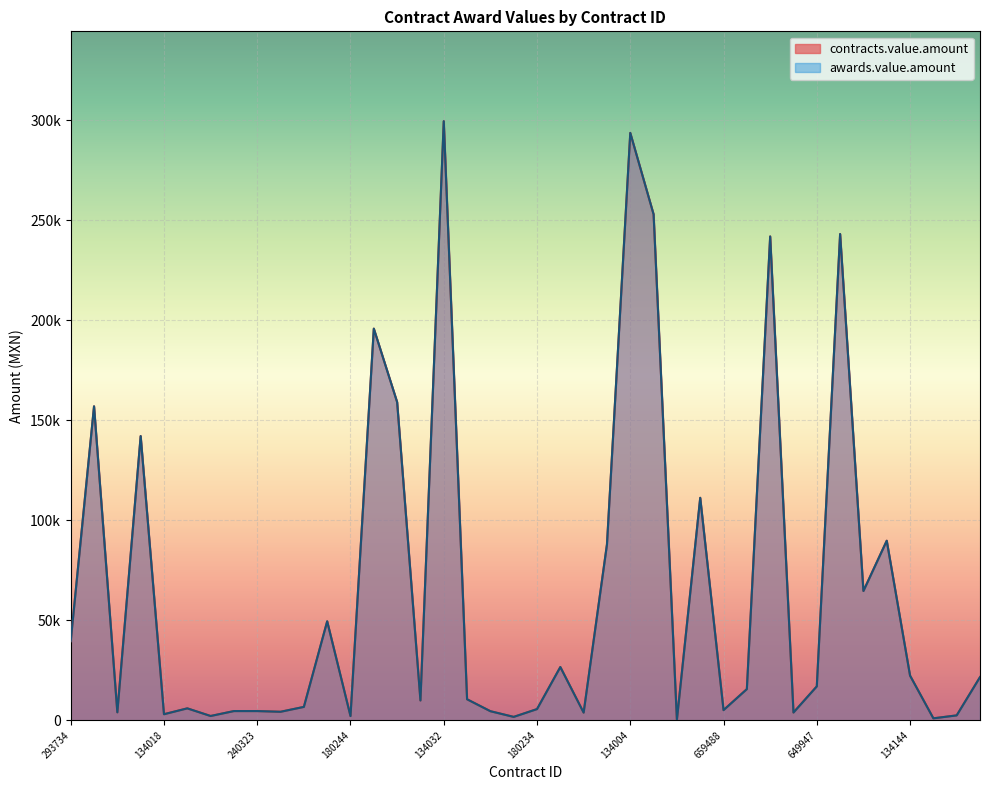

Does the chart display data point markers on the line(s)?

No